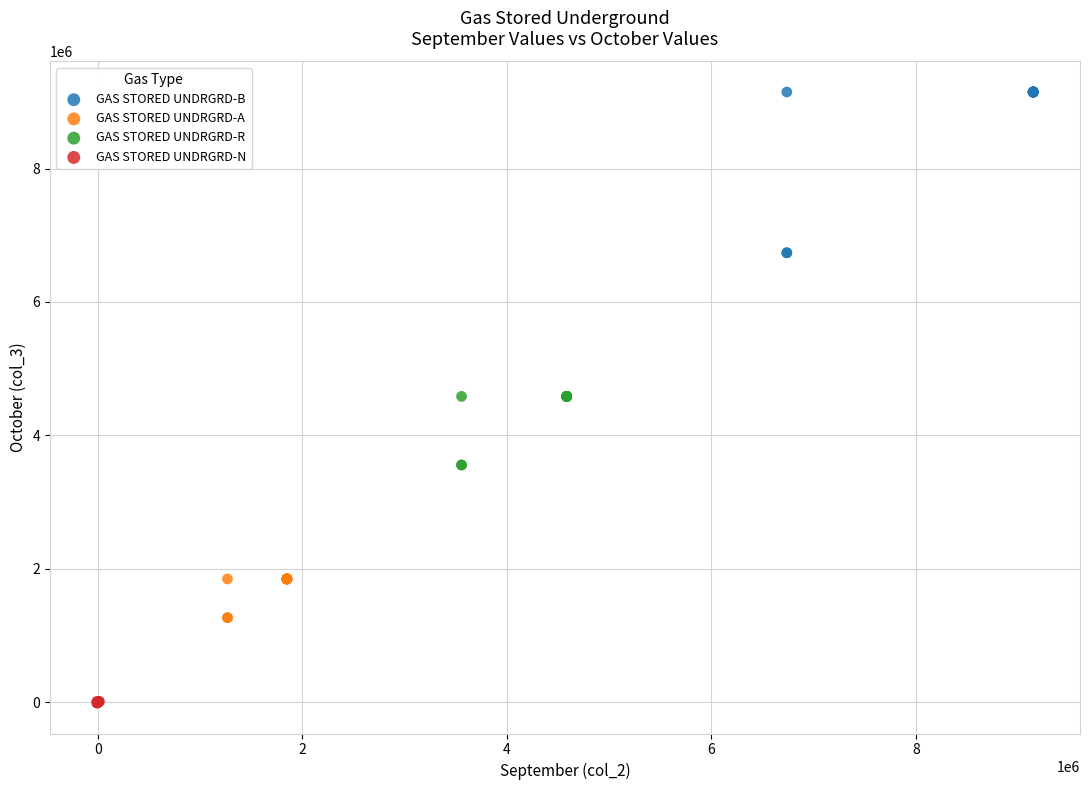

Which series reaches the maximum Y coordinate?

GAS STORED UNDRGRD-B